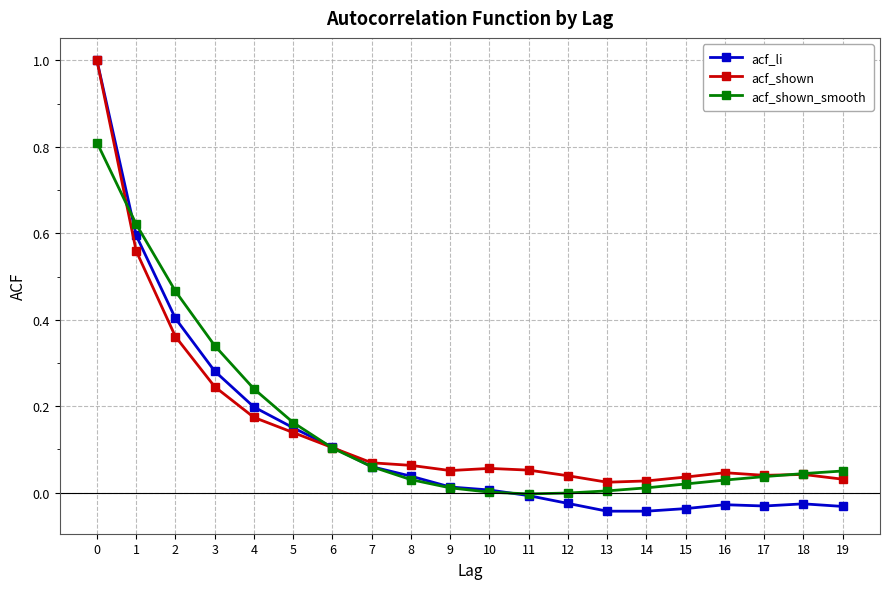

Which series has the widest spread of values?

acf_li